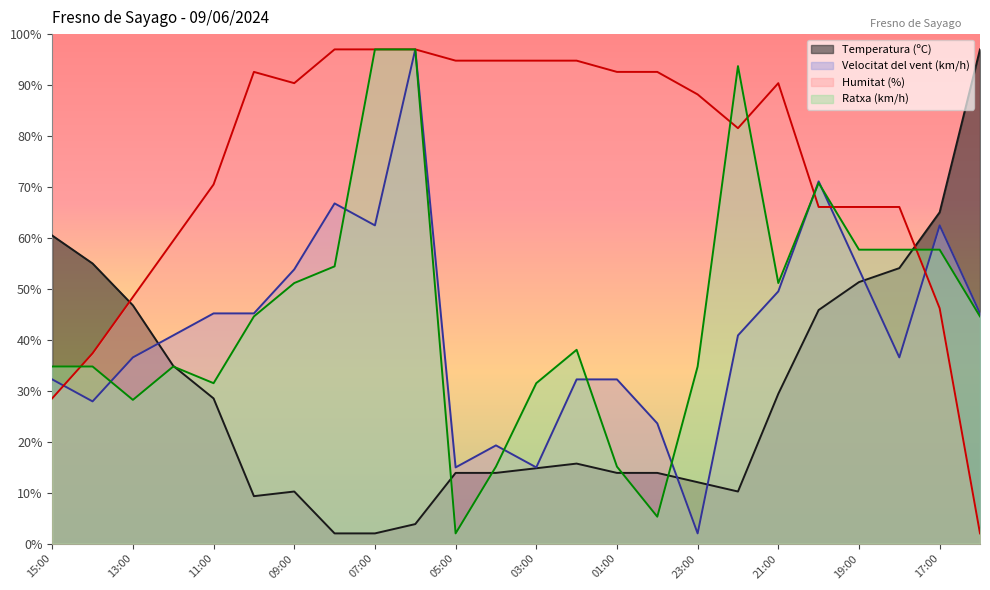

Which series changed the most between 08:00 and 02:00?

Velocitat del vent (km/h)